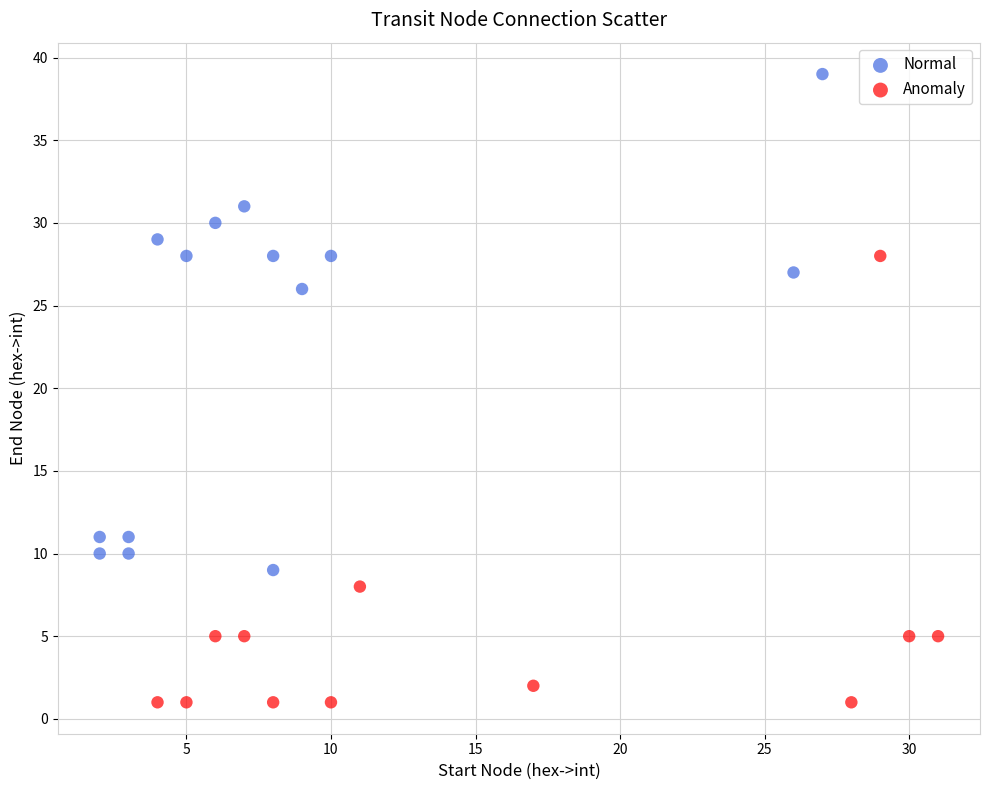

Which series contains the highest Y value?

Normal